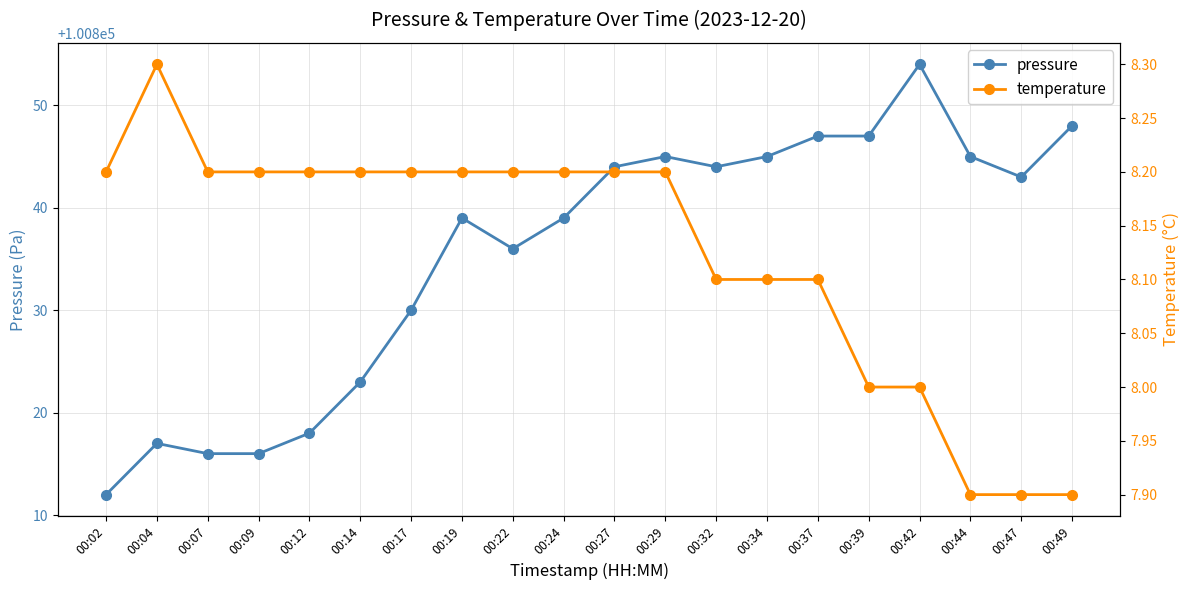

Is this an area chart (filled region under the line)?

No